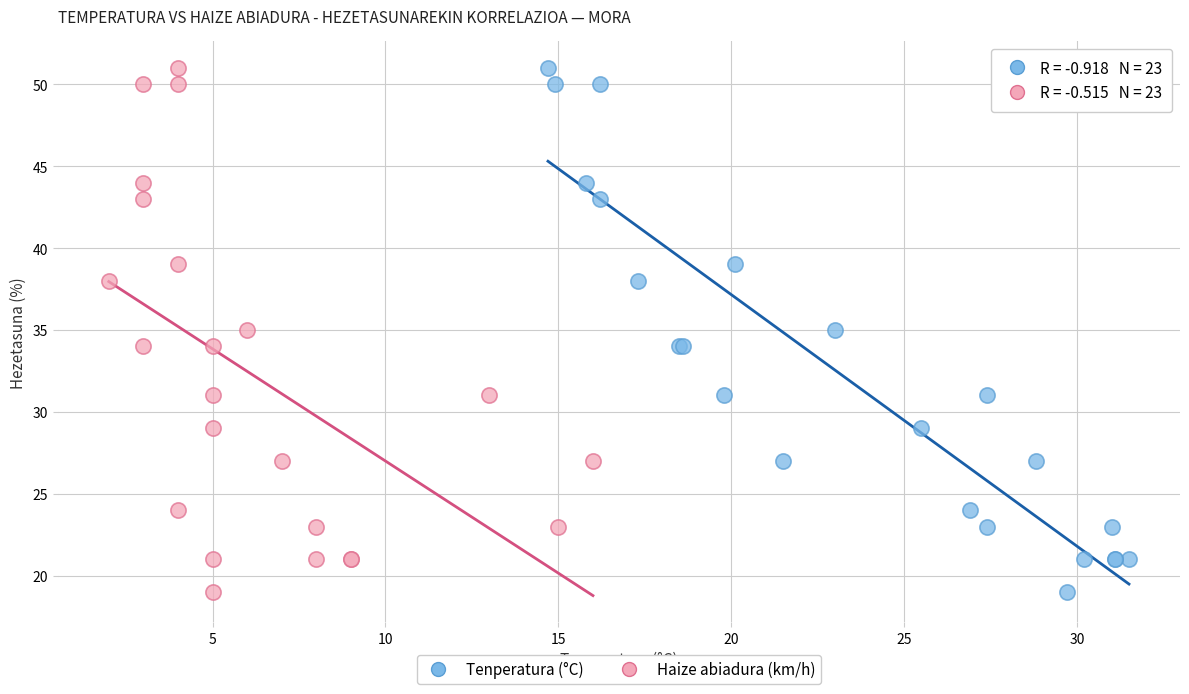

What are all the series names shown in the legend?

Tenperatura (°C), Haize abiadura (km/h)